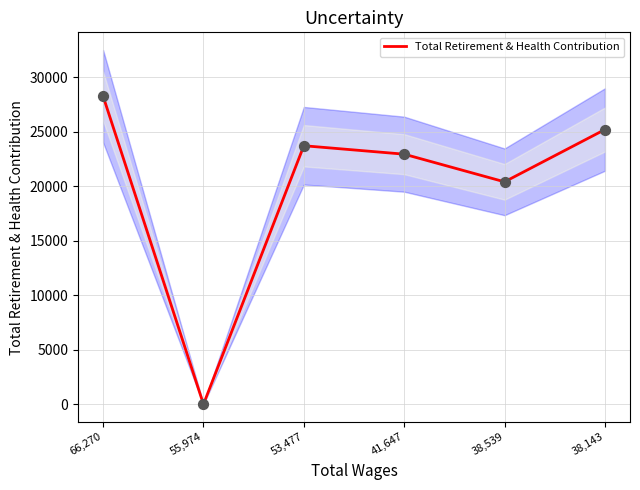

What is the ratio of the value at 38,143 to the value at 66,270?

0.9